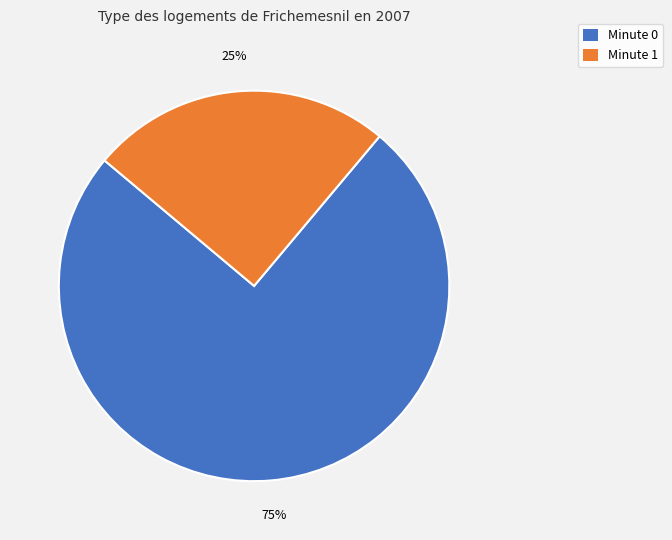

To the nearest percent, what is the average slice percentage?

50%